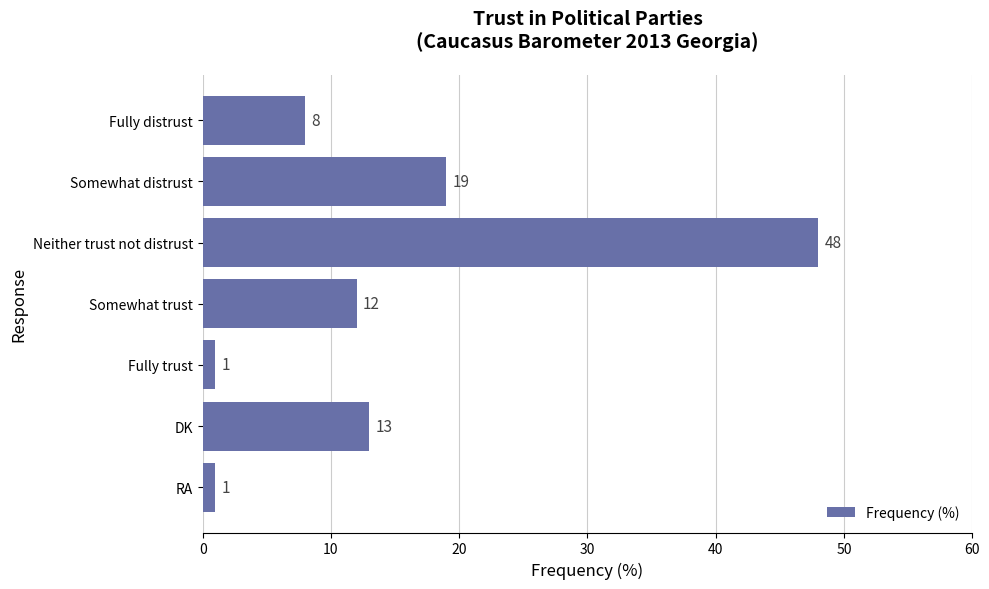

What is the ratio of the value at DK to the value at Somewhat trust?

1.1